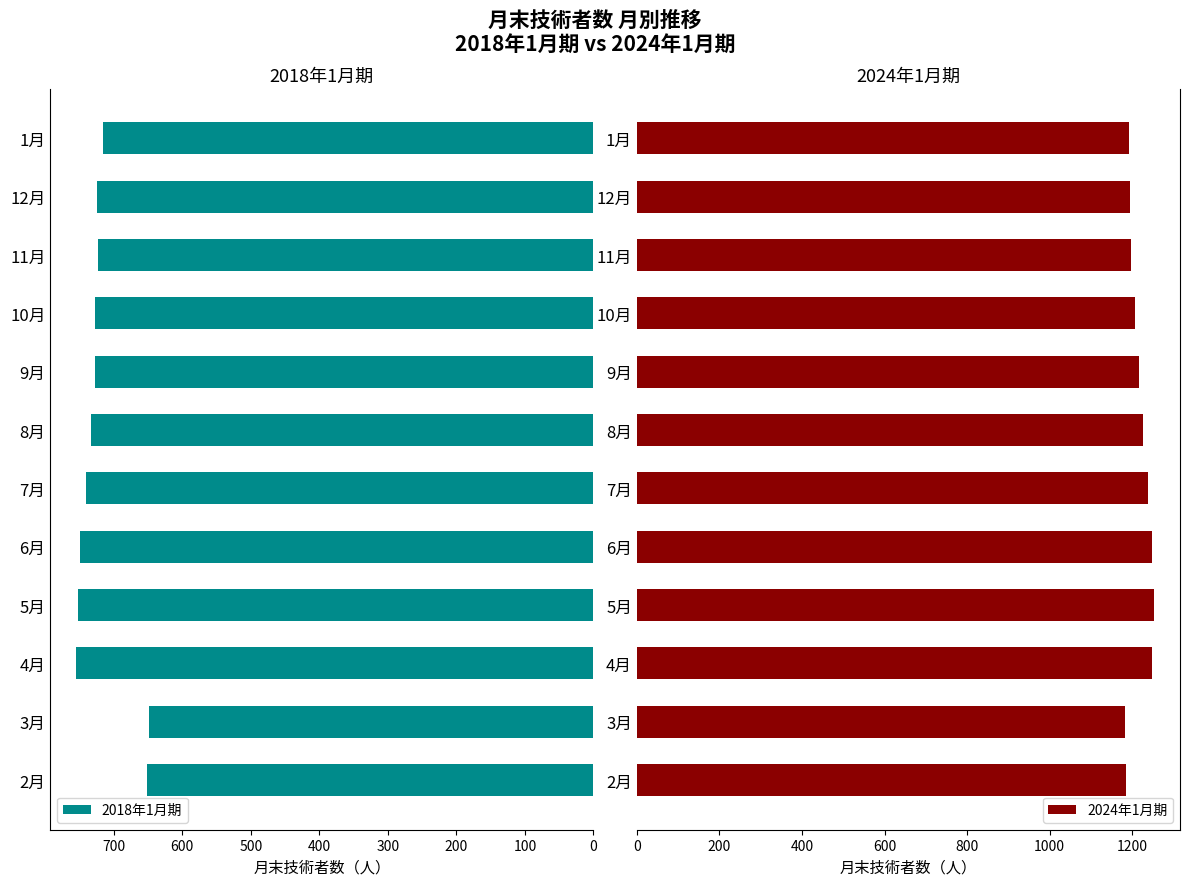

Reading left to right, what are all the values shown in this chart?

2018年1月期: 652	649	755	752	750	741	733	728	727	723	724	716
2024年1月期: 1186	1182	1249	1253	1249	1237	1226	1216	1207	1198	1194	1192